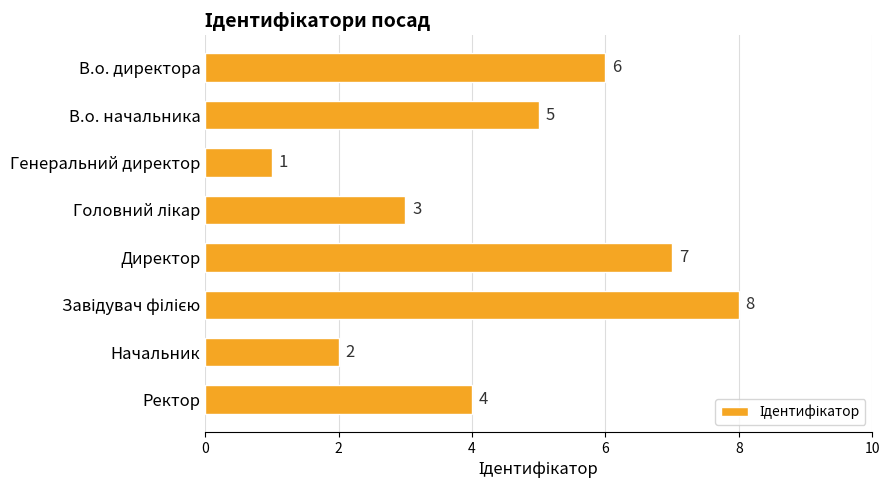

Which category has the lowest value across all series?

Генеральний директор